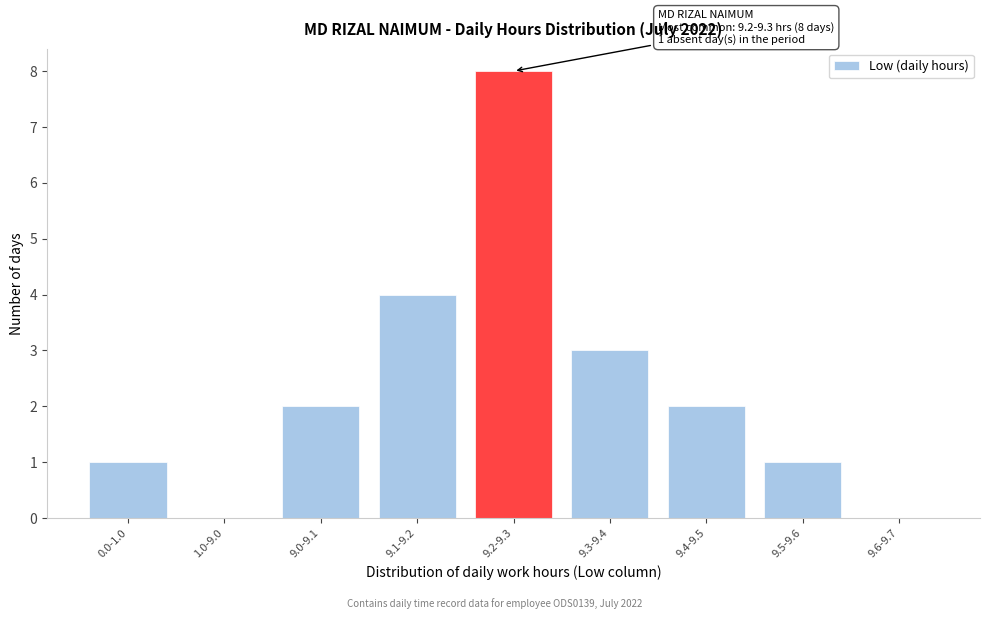

Reading left to right, transcribe all the data shown in this chart.

0.0-1.0=1	1.0-9.0=0	9.0-9.1=2	9.1-9.2=4	9.2-9.3=8	9.3-9.4=3	9.4-9.5=2	9.5-9.6=1	9.6-9.7=0